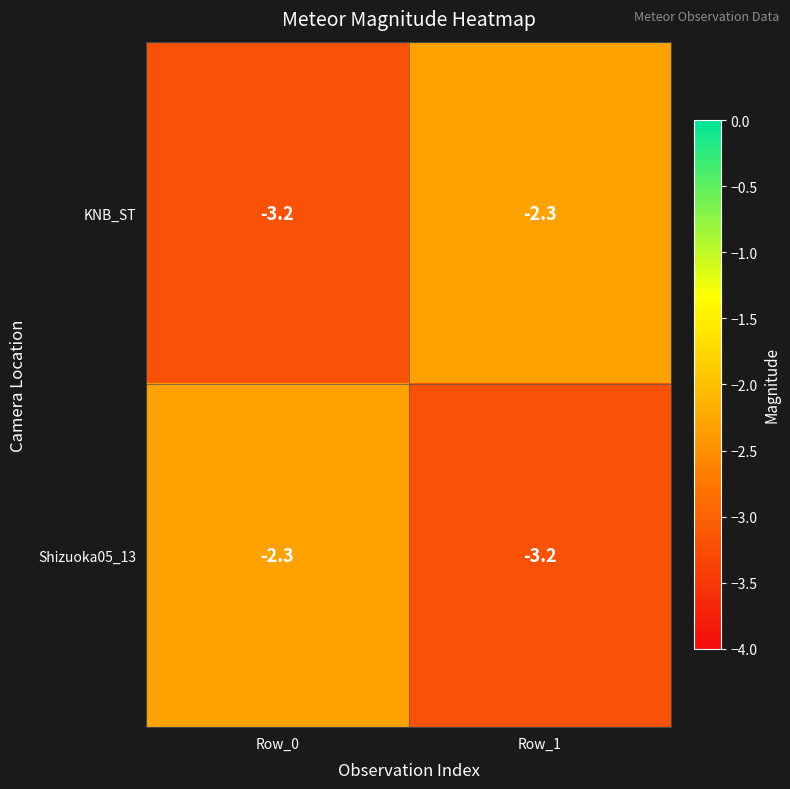

What is the maximum value for Shizuoka05_13?

-2.3